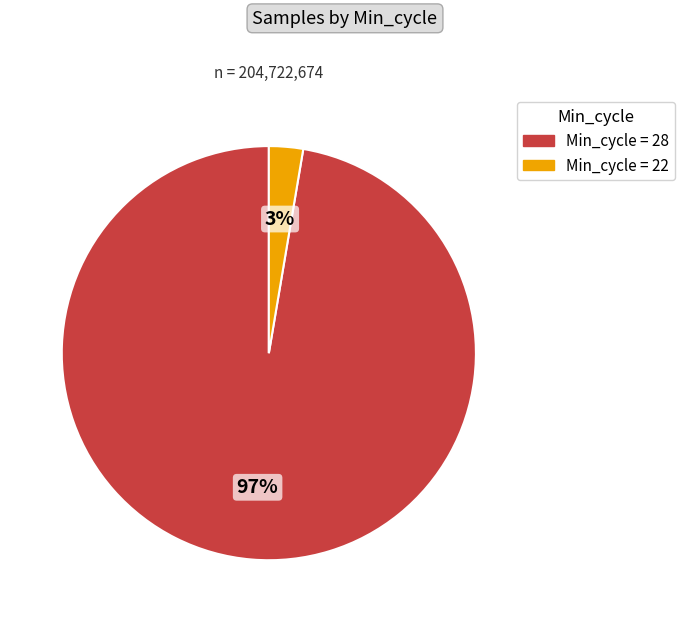

Is there a majority slice in this chart?

Yes